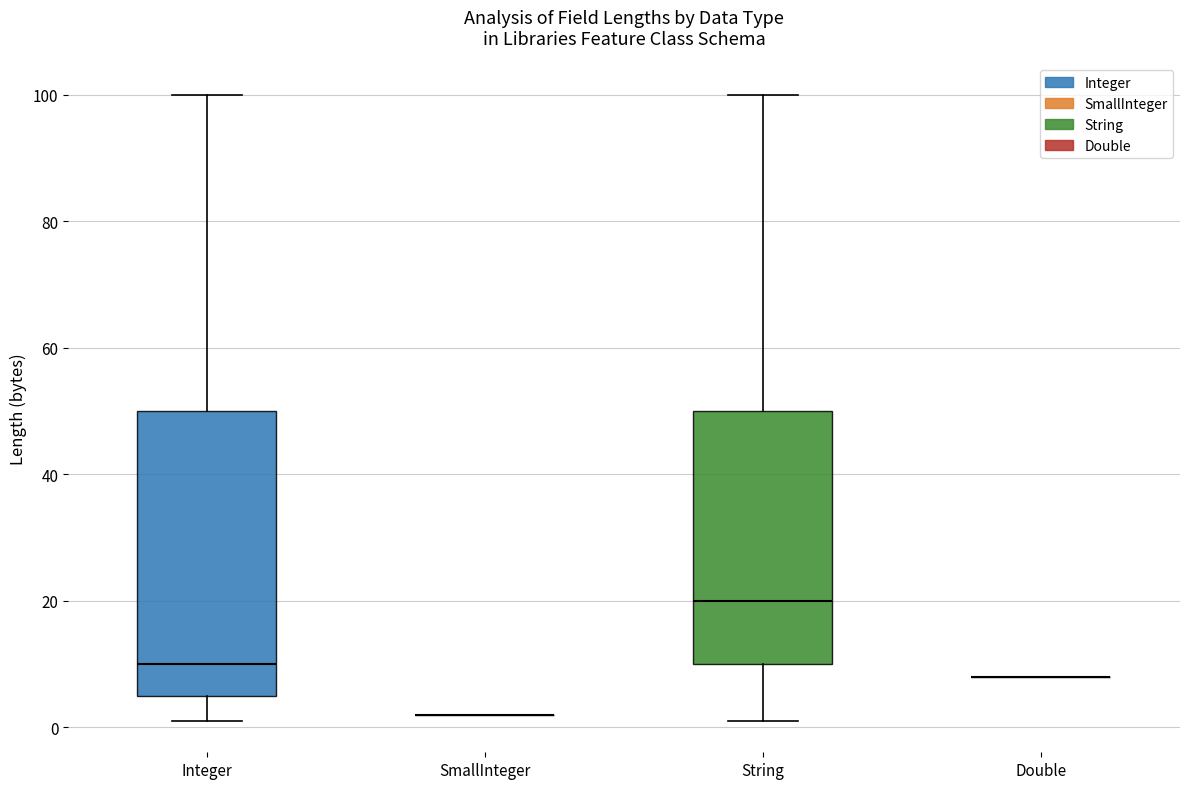

Reading left to right, transcribe this box plot: for each box, give where its median line is, the range the box spans, and where its two whiskers end, as read against the y-axis. The values are not printed on the chart, so give them approximately, as read against the axis.

Integer: median 10, box 6 to 50, whiskers 2 to 100
SmallInteger: box collapsed to a line at 2, whiskers 2 to 2
String: median 20, box 10 to 50, whiskers 2 to 100
Double: box collapsed to a line at 8, whiskers 8 to 8